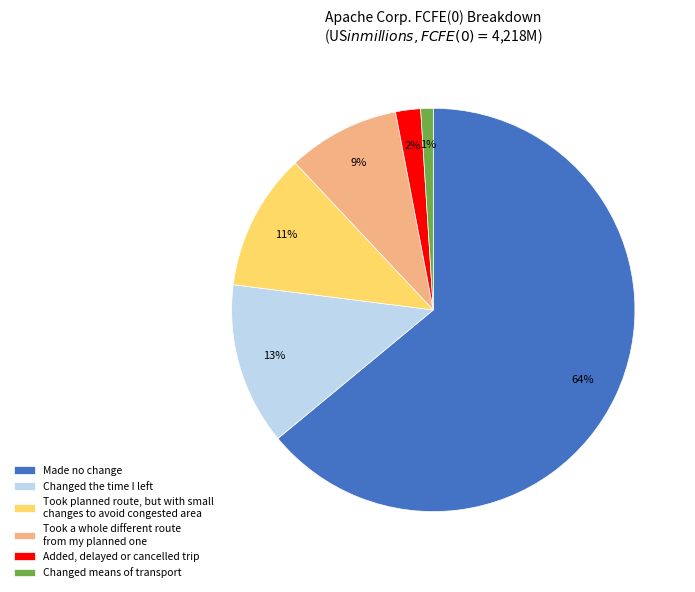

Combined, do Took a whole different route from my planned one and Took planned route, but with small changes to avoid congested area account for over 50%?

No